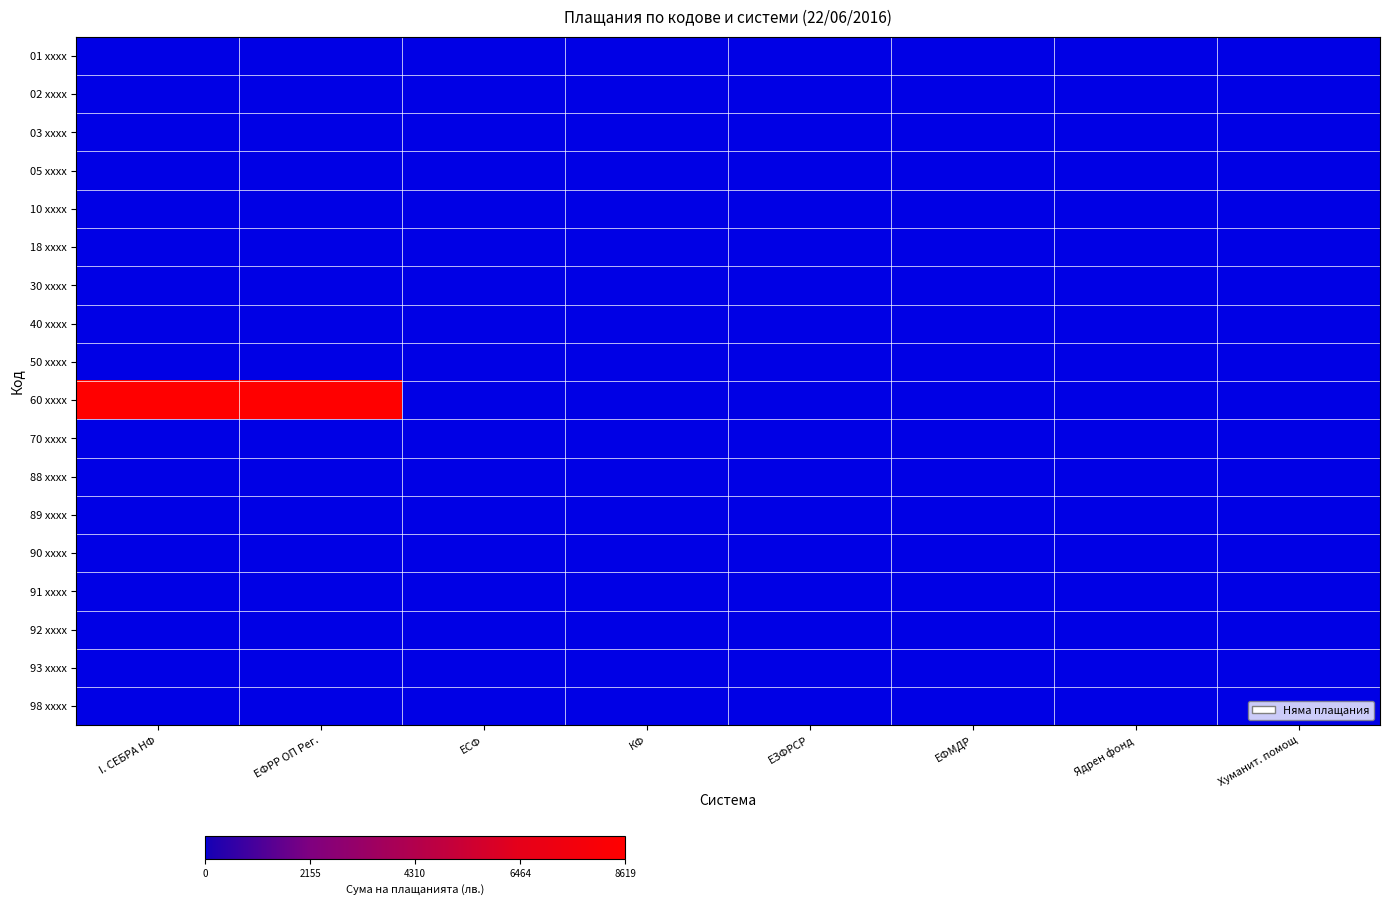

Which series changed the most between ЕФРР ОП Рег. and КФ?

60 xxxx